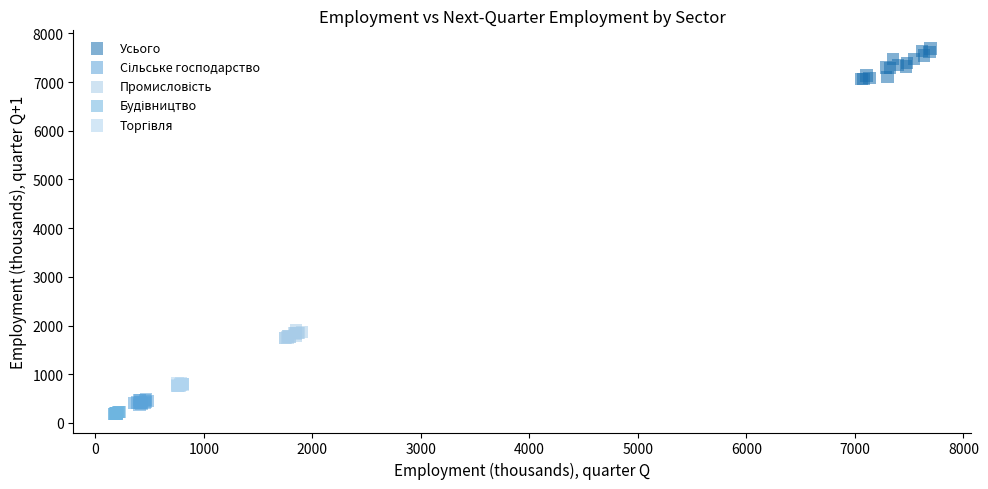

Which series reaches the maximum Y coordinate?

Усього